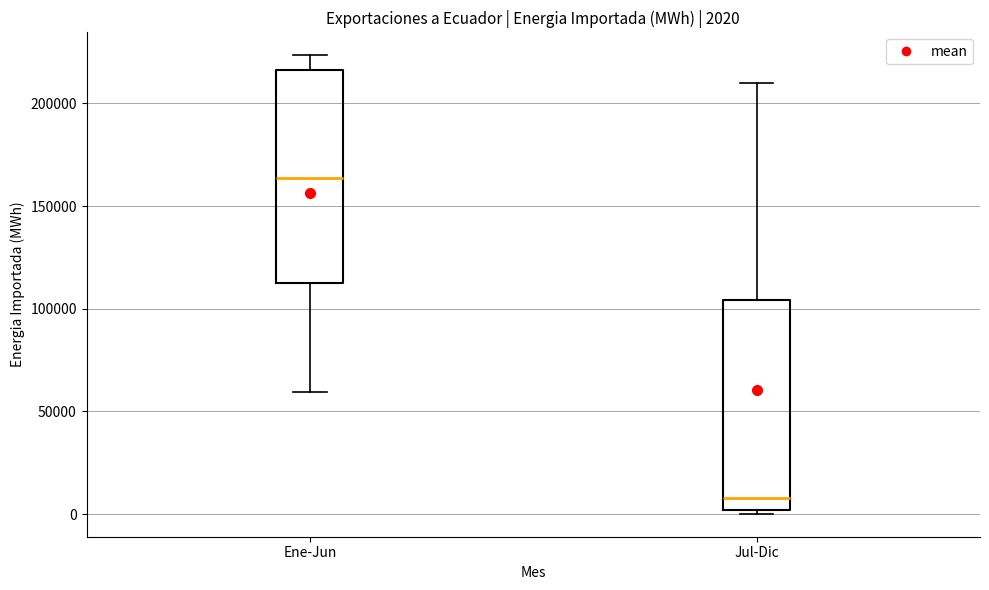

Which box's median line is the highest?

Ene-Jun